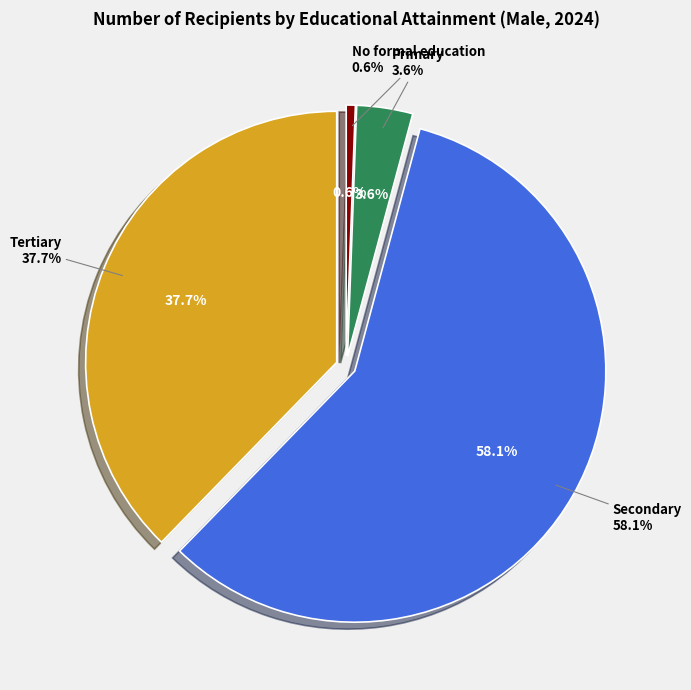

To the nearest percent, what is the combined percentage of No formal education and Tertiary?

38%